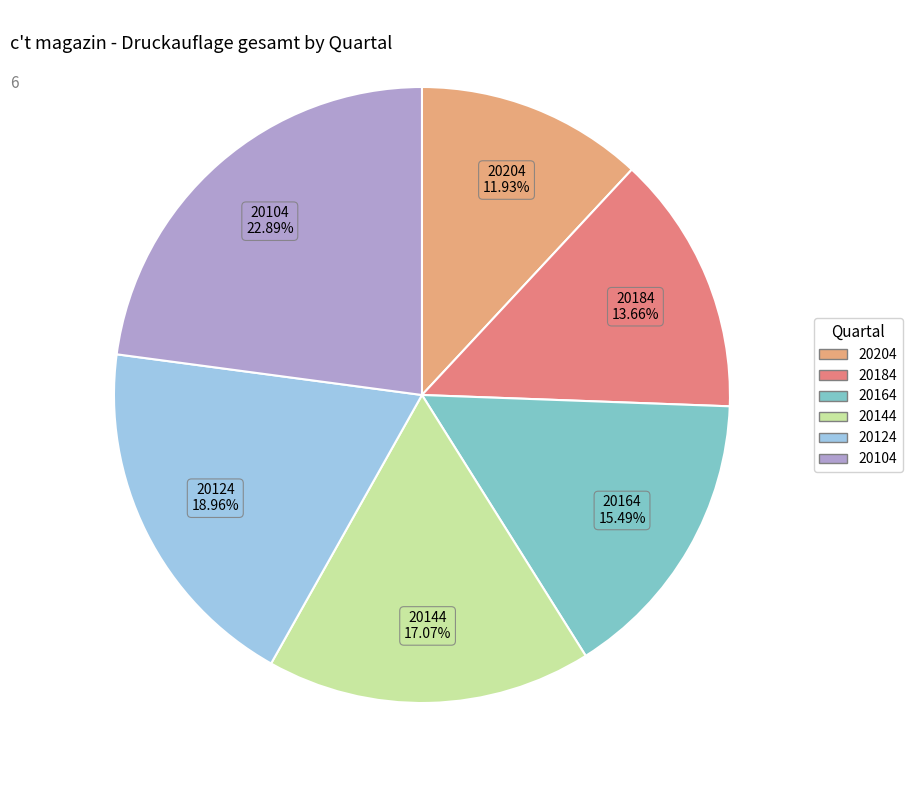

Count the number of slices in the pie.

6